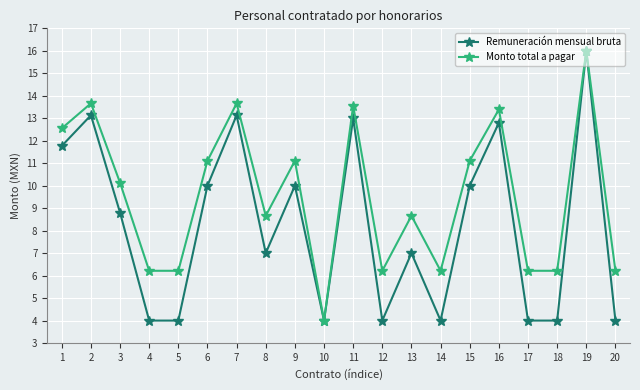

Between 6 and 11, which series saw the biggest shift?

Remuneración mensual bruta